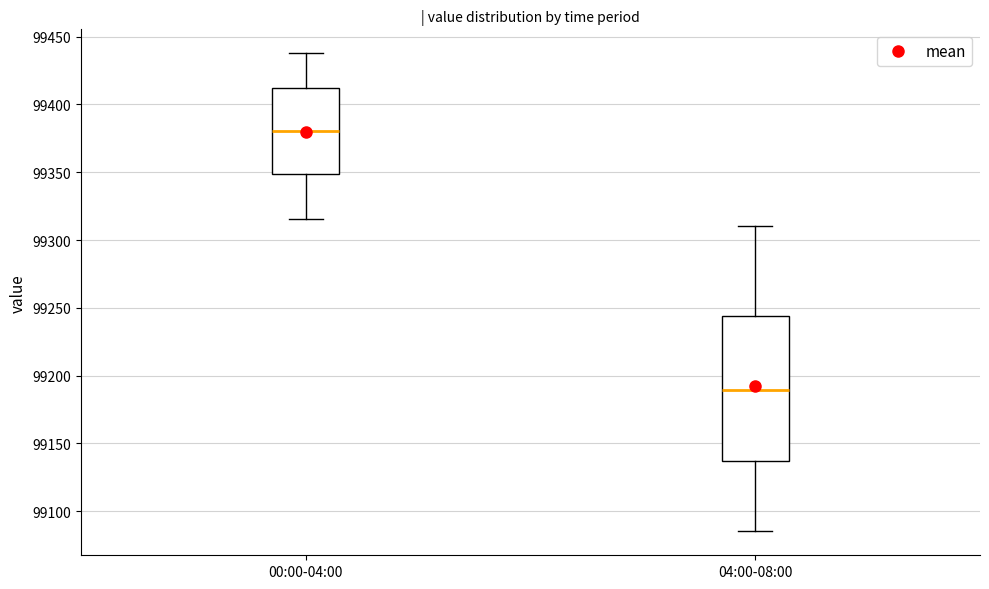

Where does the upper whisker of the box for 00:00-04:00 end on the y-axis? The values are not printed on the chart, so give them approximately, as read against the axis.

99440